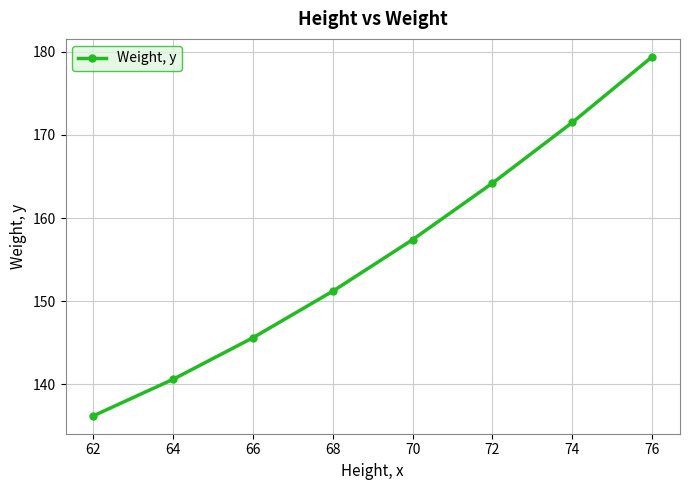

Reading left to right, list all the values displayed in this chart.

62=136.2	64=140.6	66=145.6	68=151.2	70=157.4	72=164.2	74=171.5	76=179.4